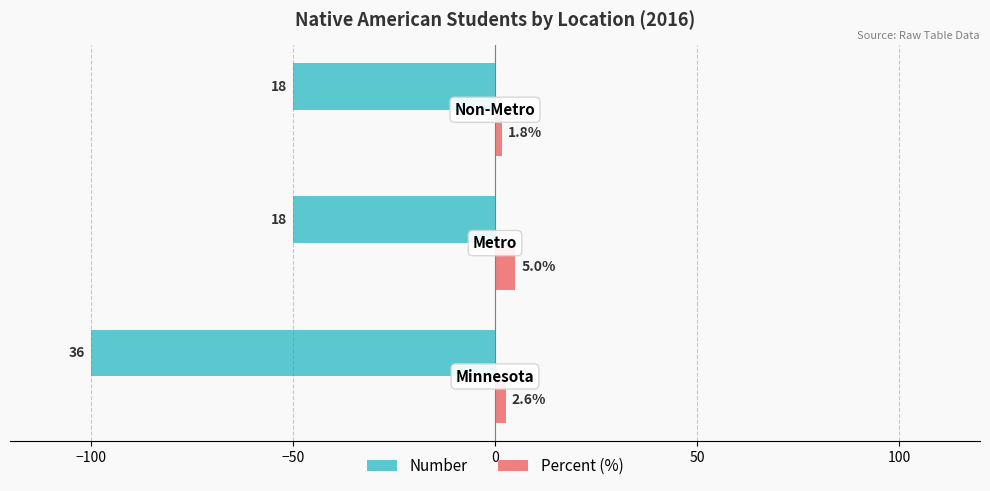

How many series are shown in this chart?

2